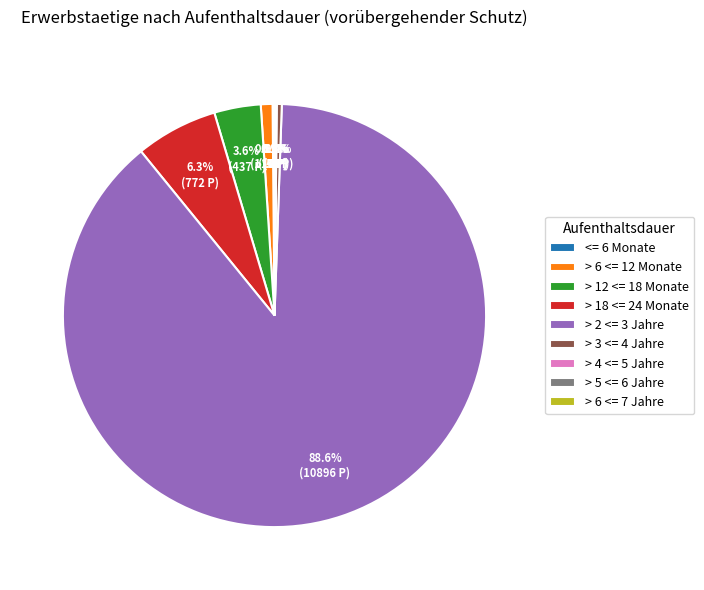

Approximately how many times larger is the value at > 3 <= 4 Jahre compared to > 6 <= 12 Monate?

0.4